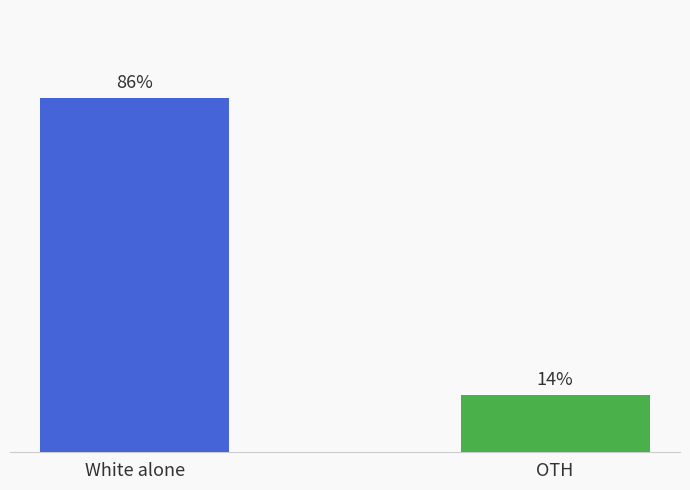

What is the label of the 1st bar from the left?

White alone